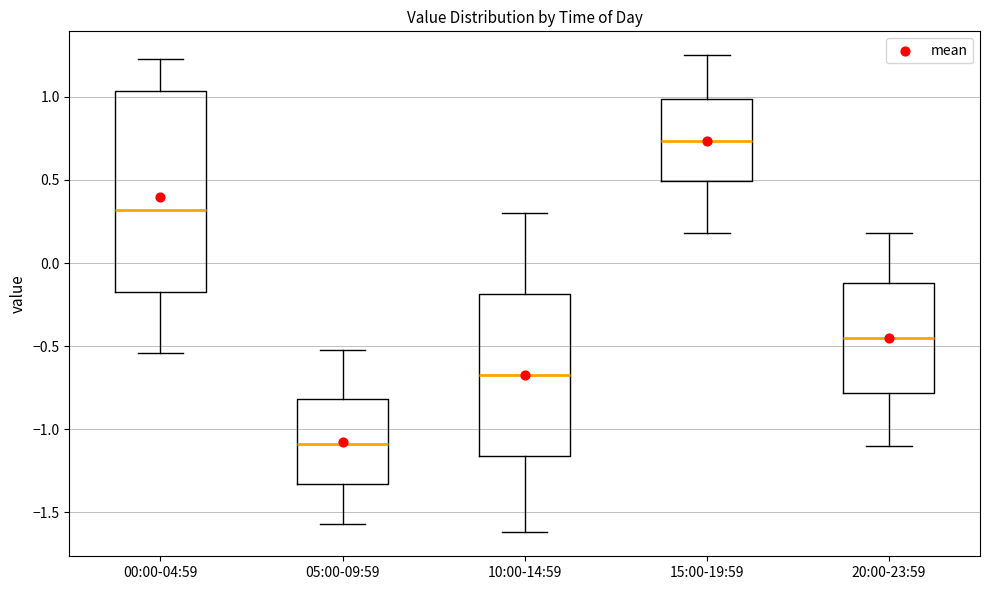

Where is the lower edge of the box for 10:00-14:59 on the y-axis? The values are not printed on the chart, so give them approximately, as read against the axis.

-1.15